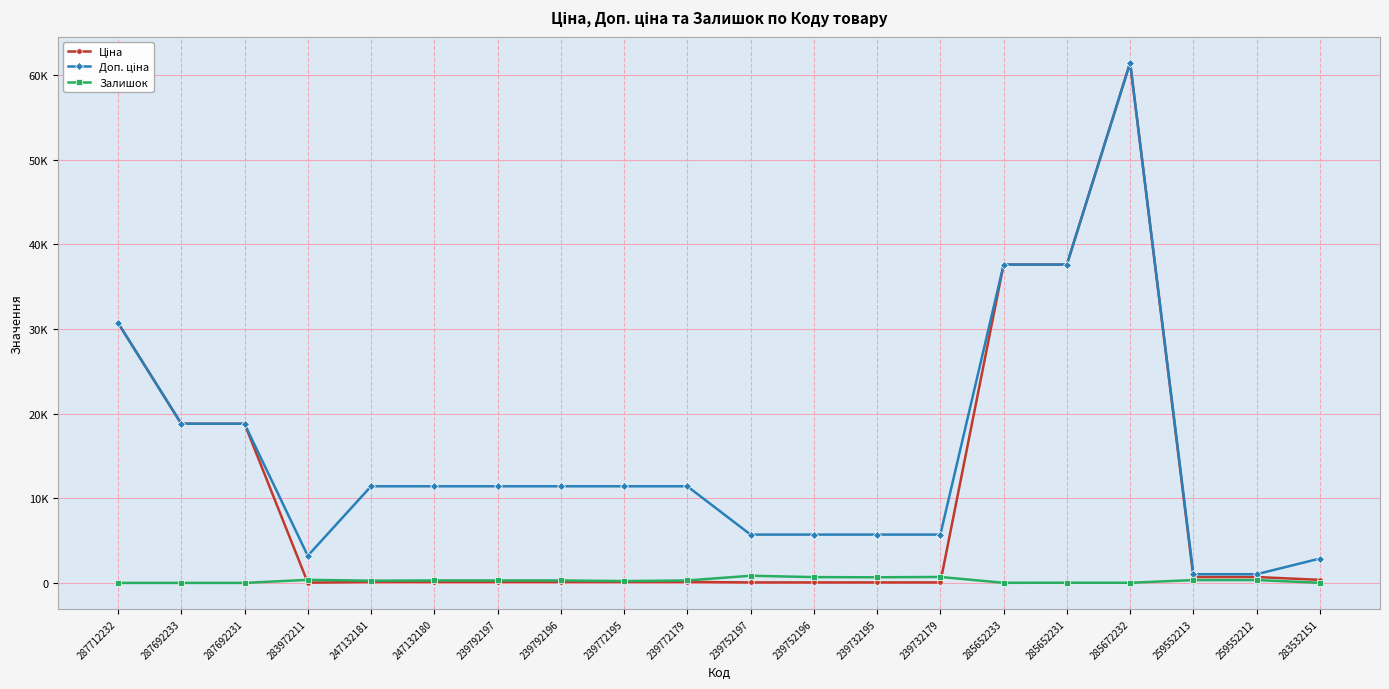

Is this an area chart (filled region under the line)?

No